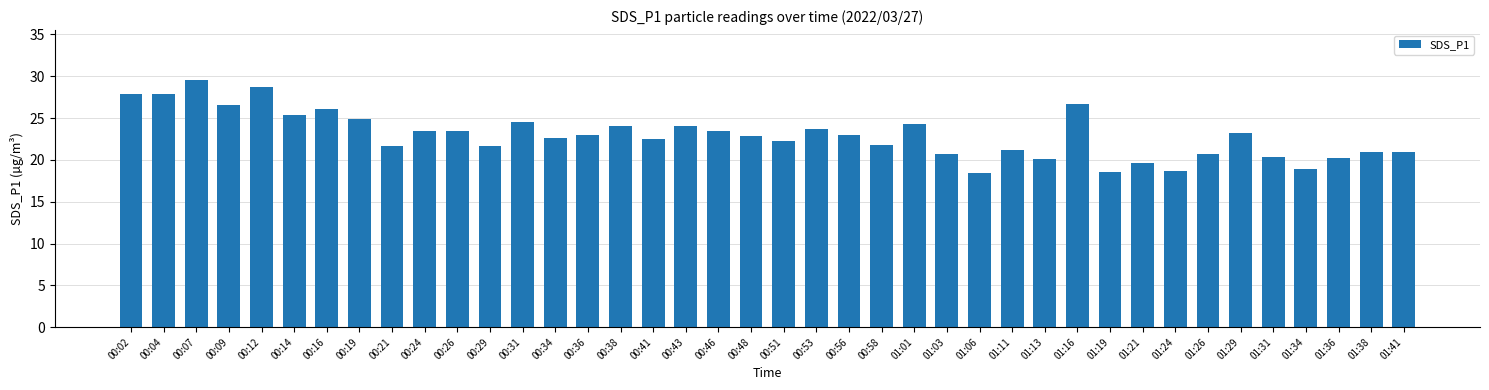

What is the maximum value shown in the chart?

29.6